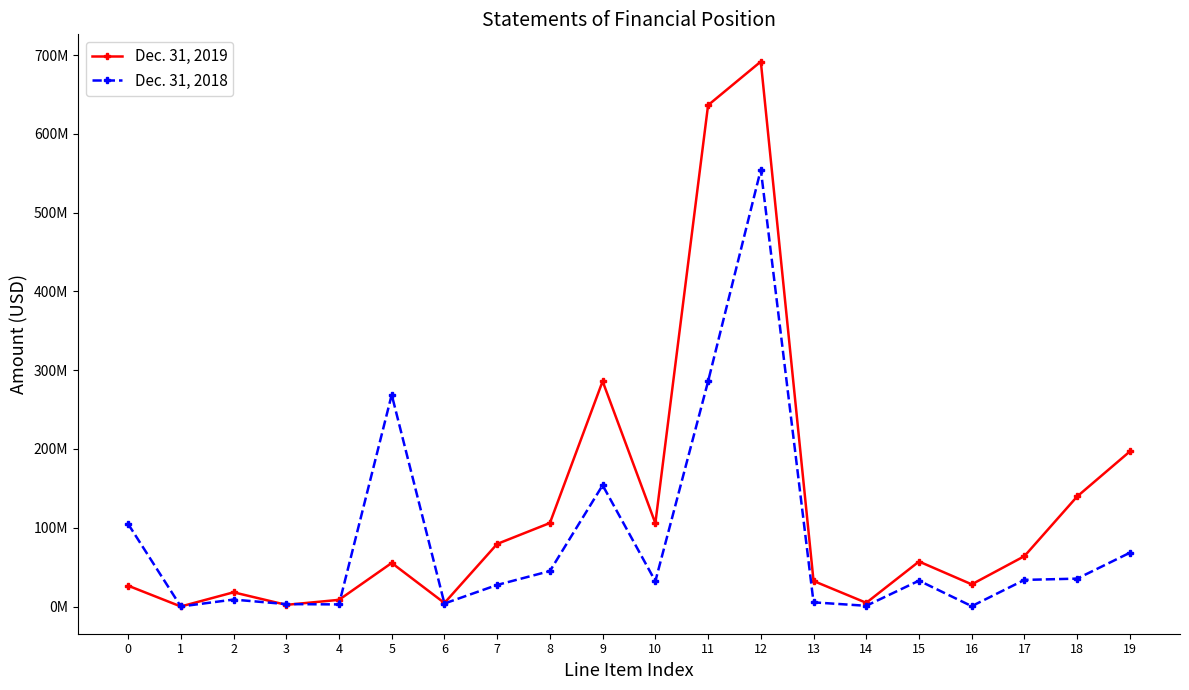

Is this an area chart (filled region under the line)?

No